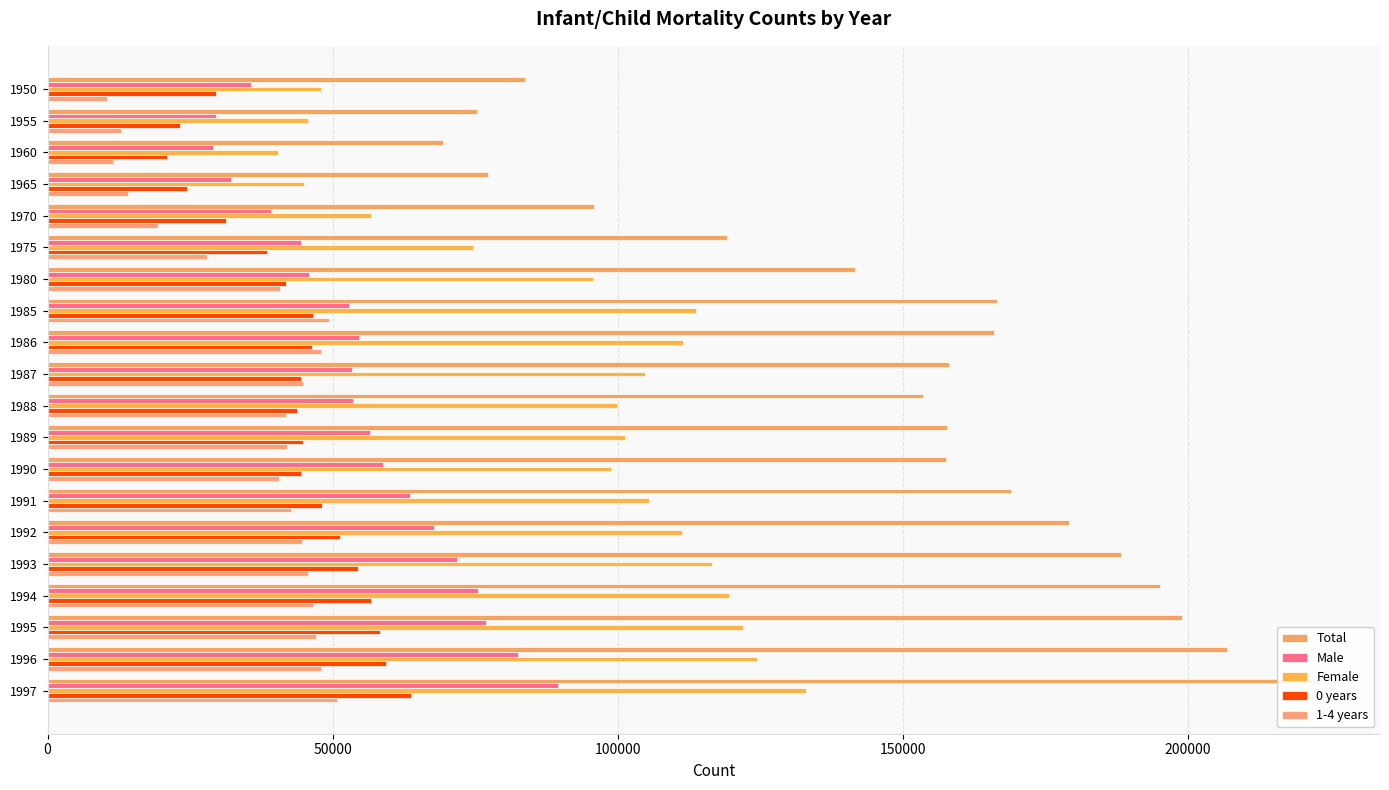

Where does the Female series first go above 104898?

1985